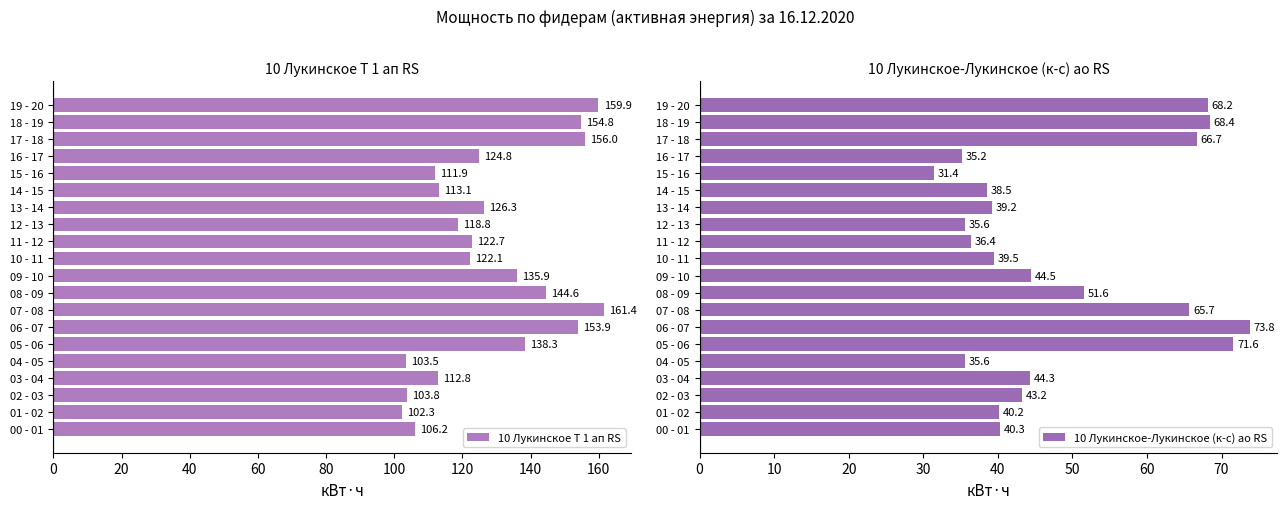

Rank the categories by 10 Лукинское Т 1 ап RS value from lowest to highest.

01 - 02, 04 - 05, 02 - 03, 00 - 01, 15 - 16, 03 - 04, 14 - 15, 12 - 13, 10 - 11, 11 - 12, 16 - 17, 13 - 14, 09 - 10, 05 - 06, 08 - 09, 06 - 07, 18 - 19, 17 - 18, 19 - 20, 07 - 08